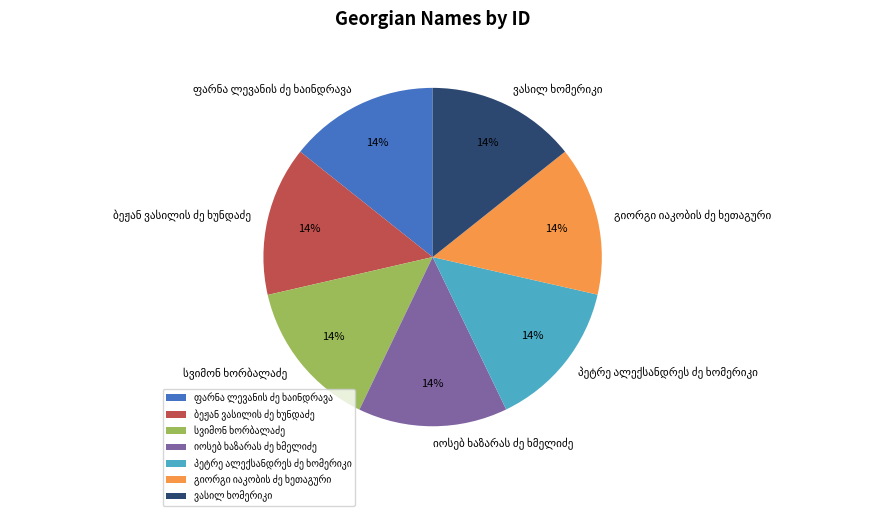

Is there any slice that represents more than half of the pie?

No